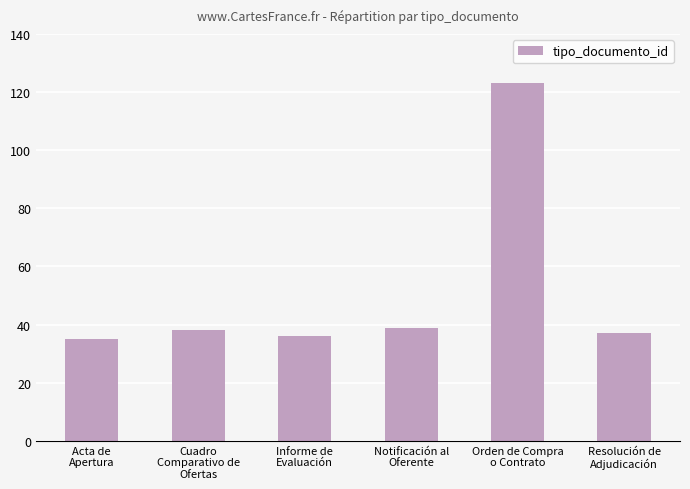

What is the sum of the values at Resolución de
Adjudicación and Informe de
Evaluación?

73